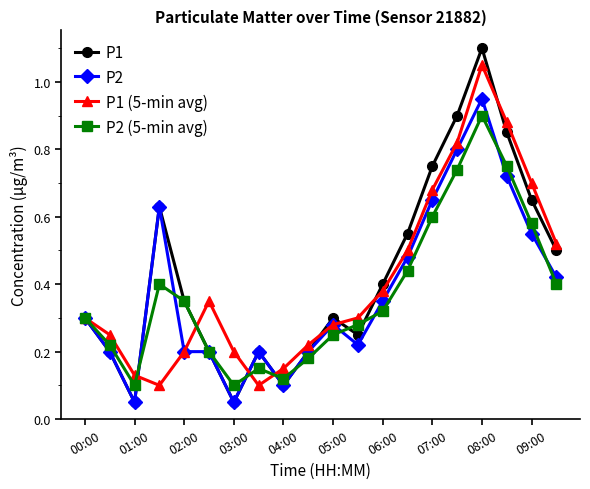

Rank the series by their maximum value, from highest to lowest.

P1, P1 (5-min avg), P2, P2 (5-min avg)